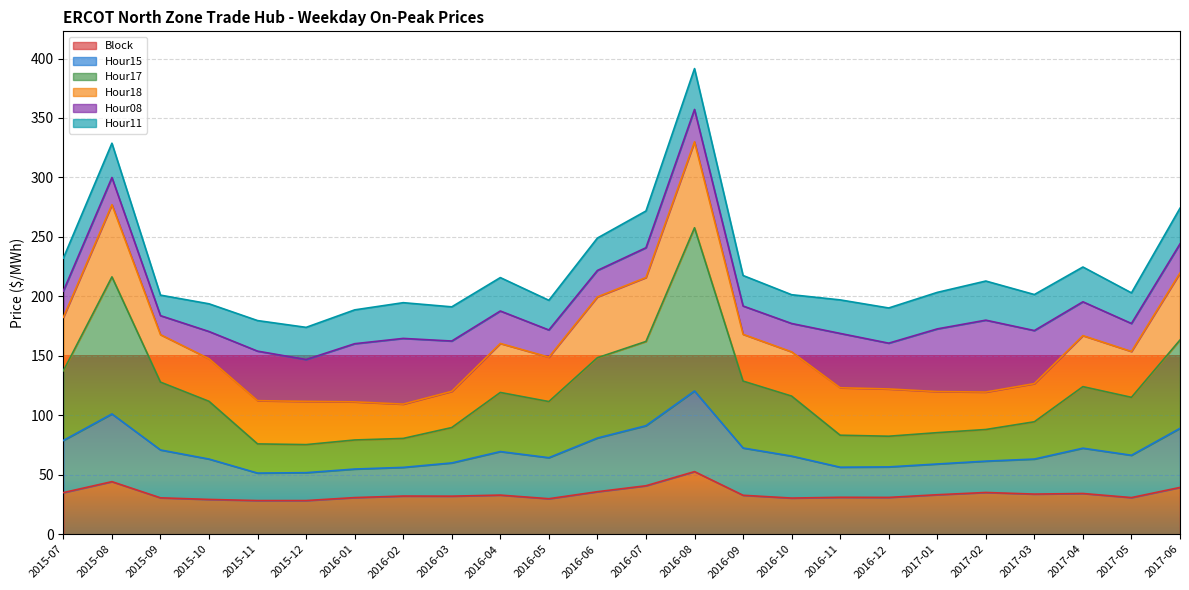

What is the total value across all series at 2015-07?

232.2